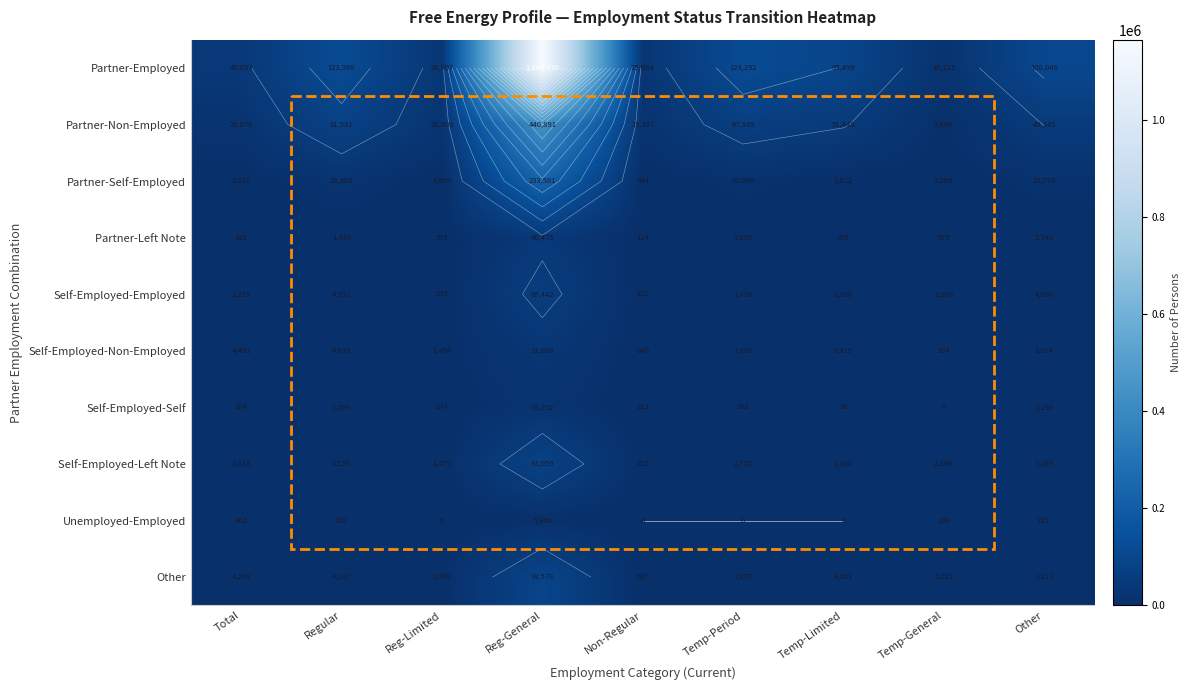

Rank the series at Total from highest to lowest value.

Partner-Employed, Partner-Non-Employed, Self-Employed-Non-Employed, Other, Partner-Self-Employed, Self-Employed-Left Note, Self-Employed-Employed, Unemployed-Employed, Partner-Left Note, Self-Employed-Self